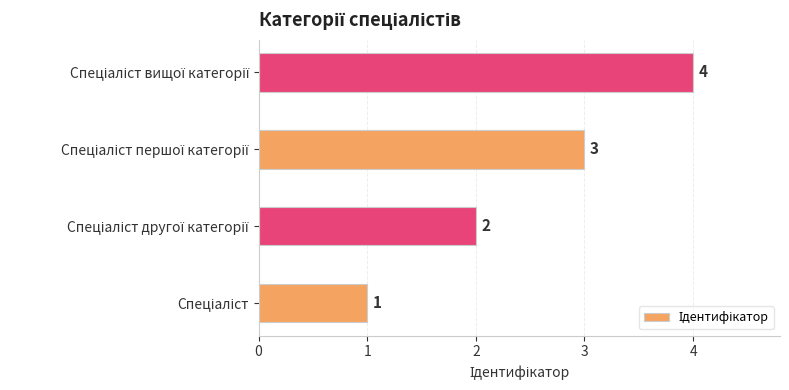

What is the sum of all values?

10